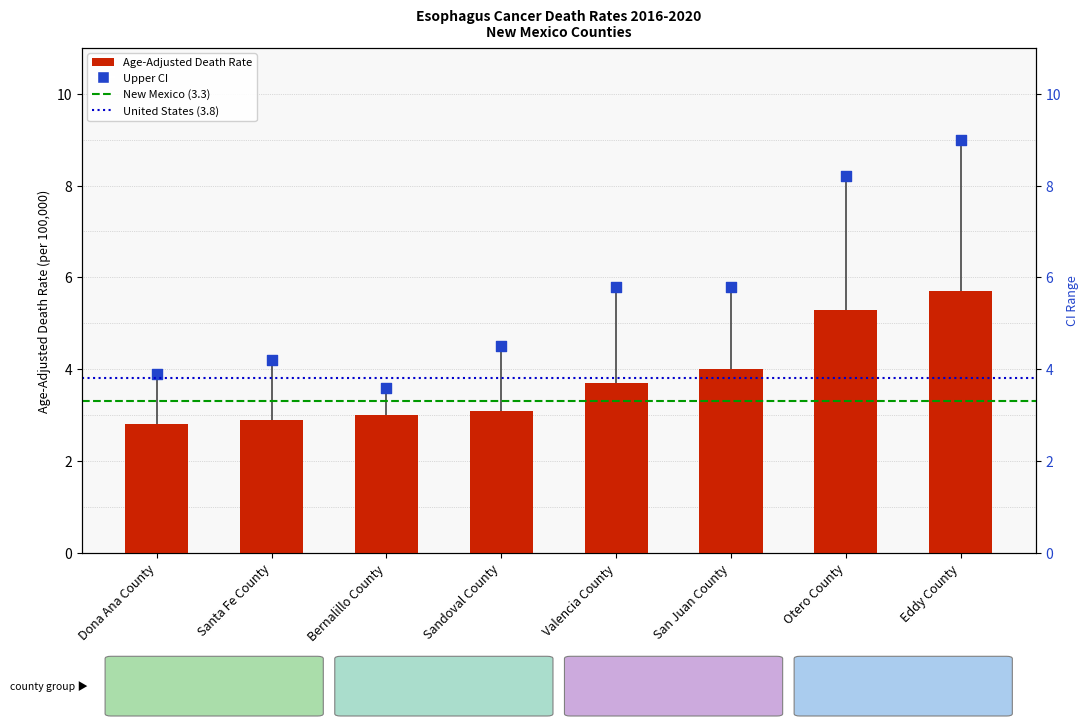

Which series contains the highest Y value?

Upper CI